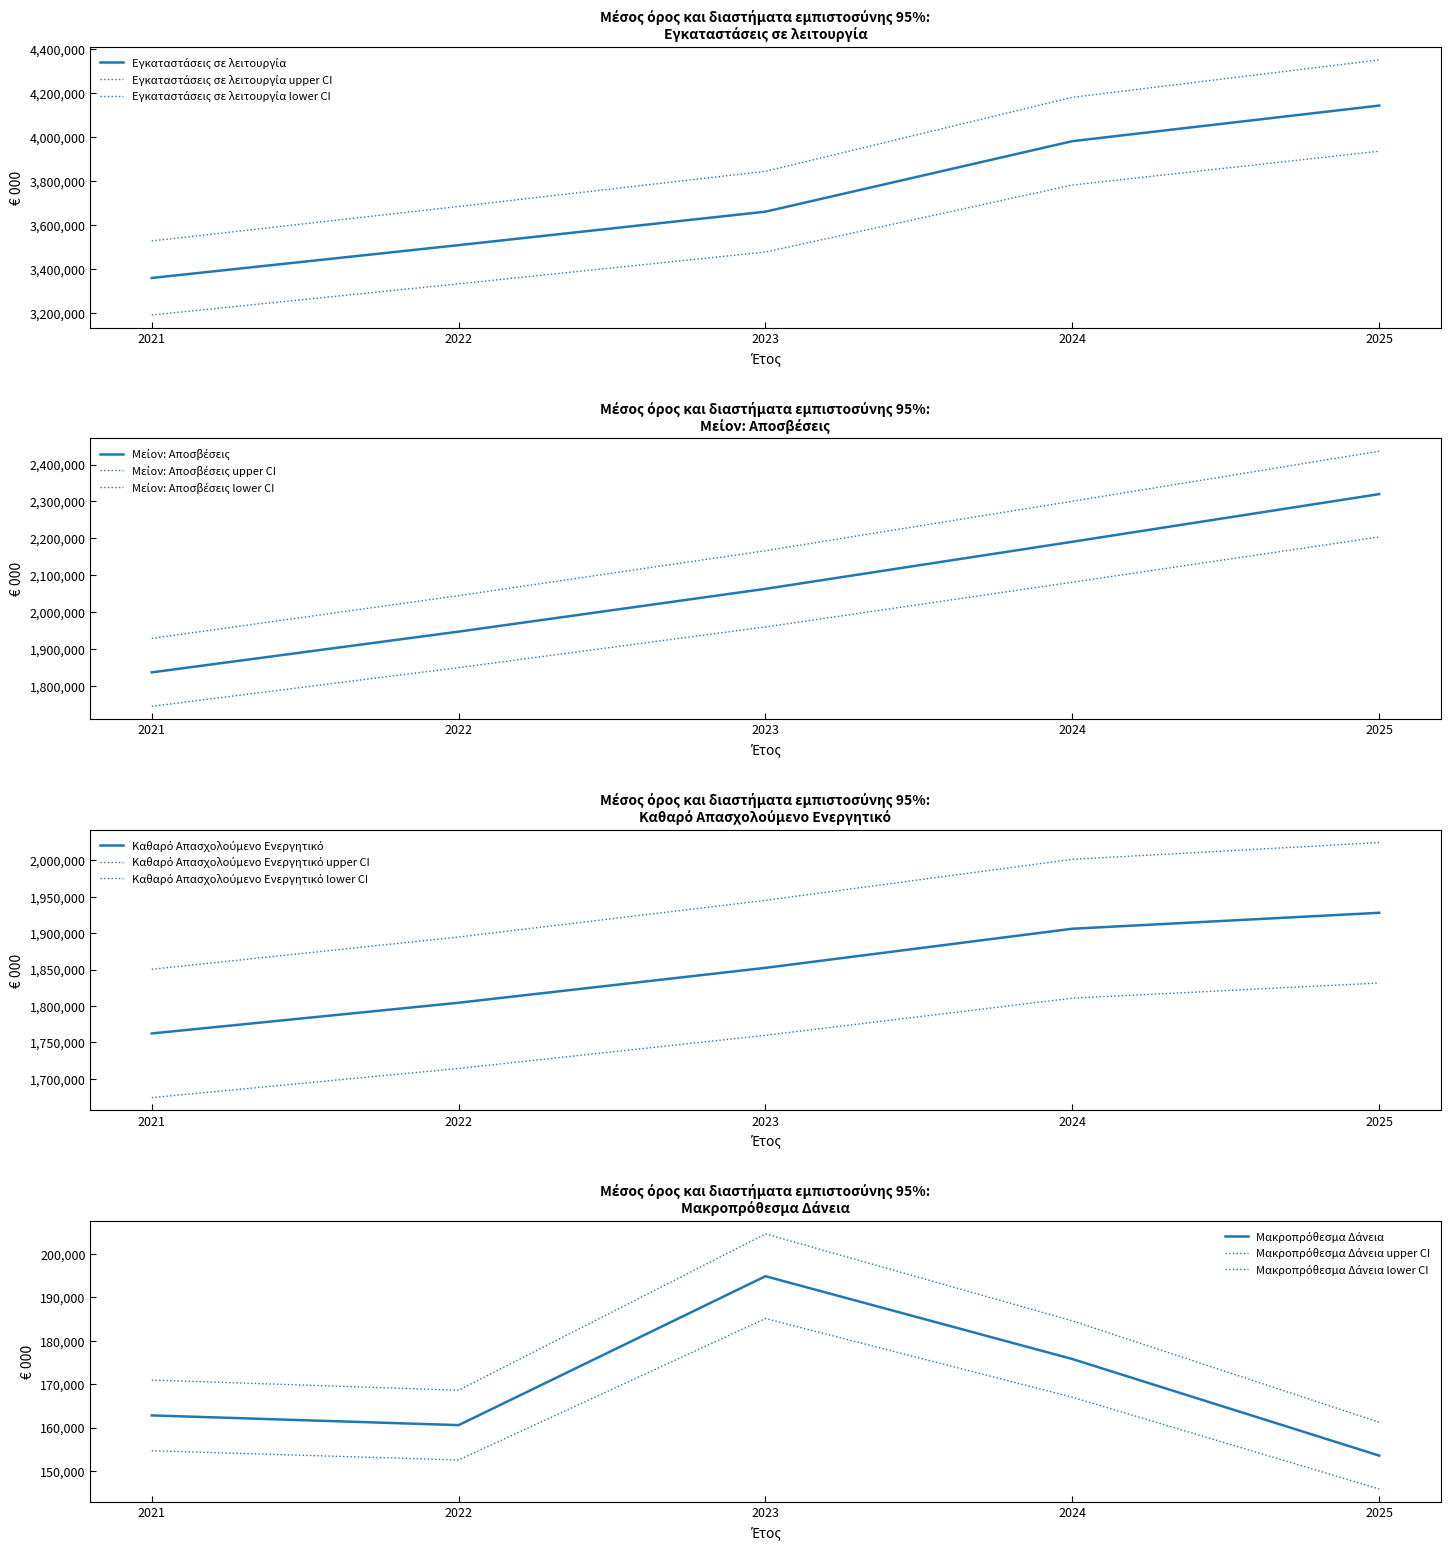

Which series has the largest range (max minus min)?

Εγκαταστάσεις σε λειτουργία